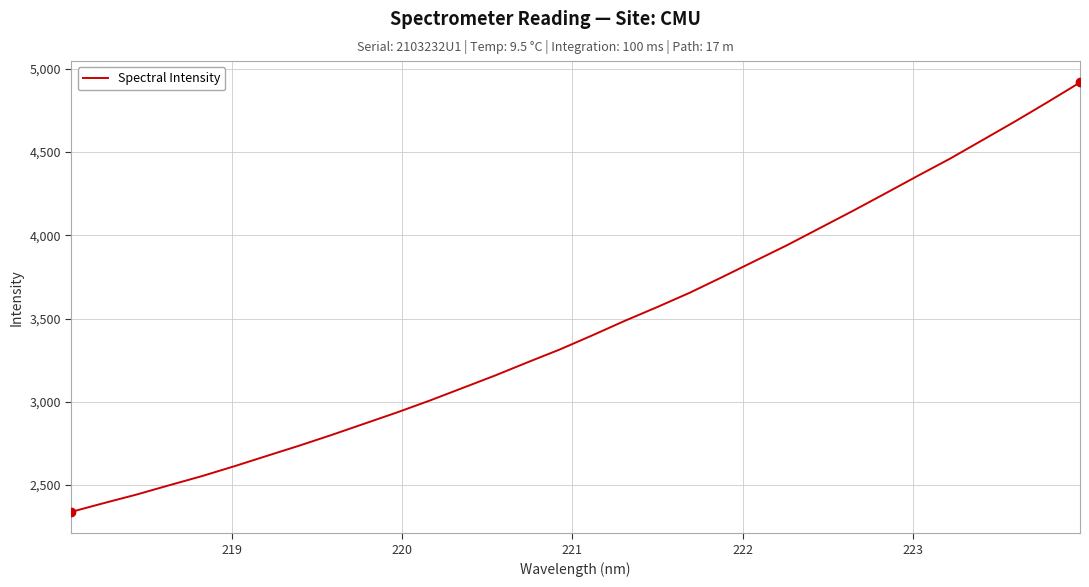

What is the difference between the maximum and minimum values?

2578.4